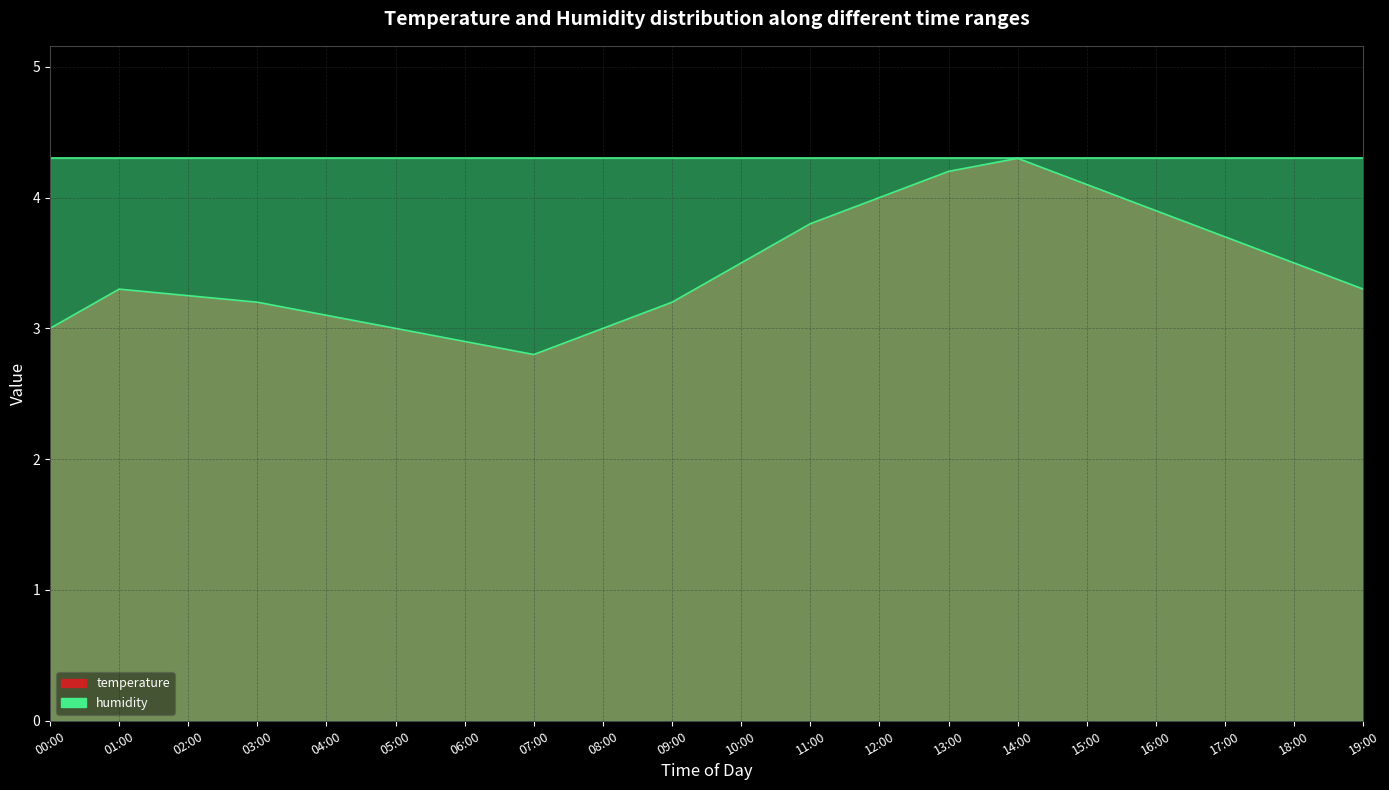

The chart shows a value of 4.5 at 06:00. True or false?

False